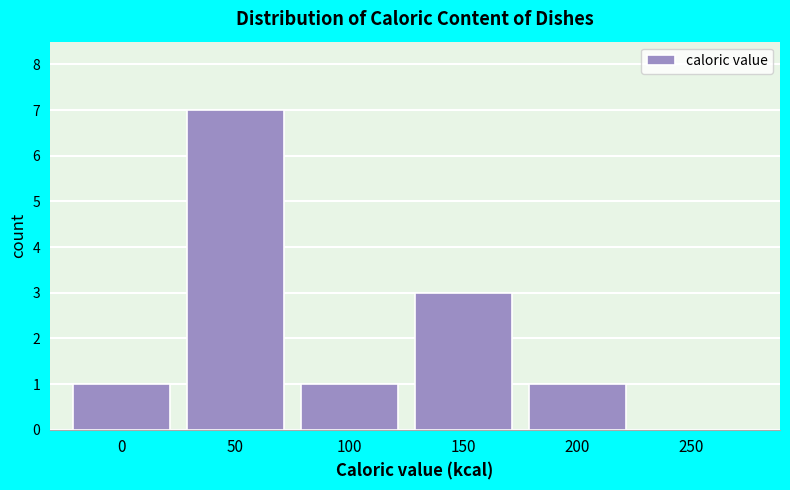

Reading right to left, list all the values displayed in this chart.

250=0	200=1	150=3	100=1	50=7	0=1